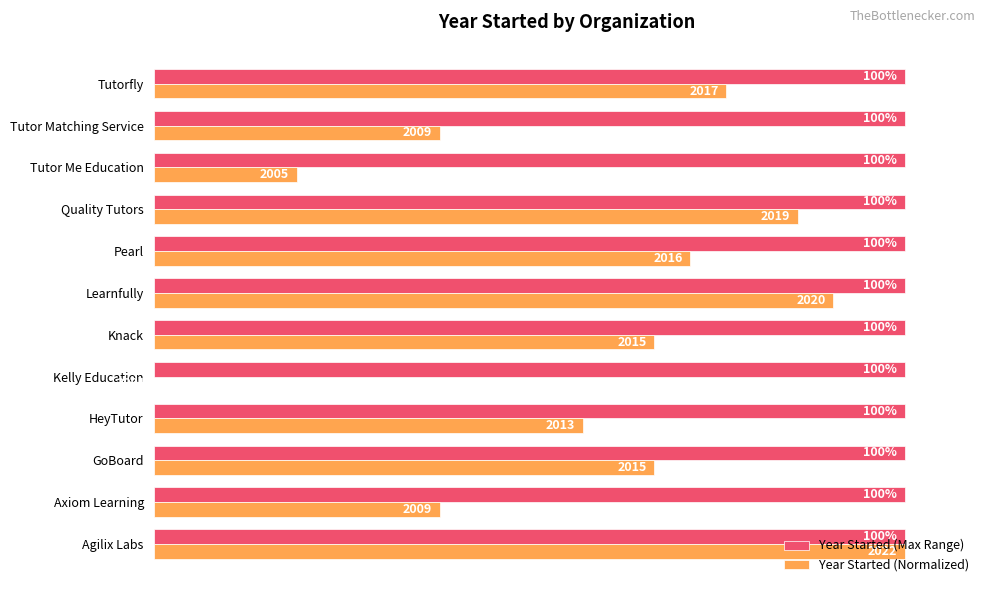

Between Learnfully and Tutorfly, which series saw the biggest shift?

Year Started (Normalized)